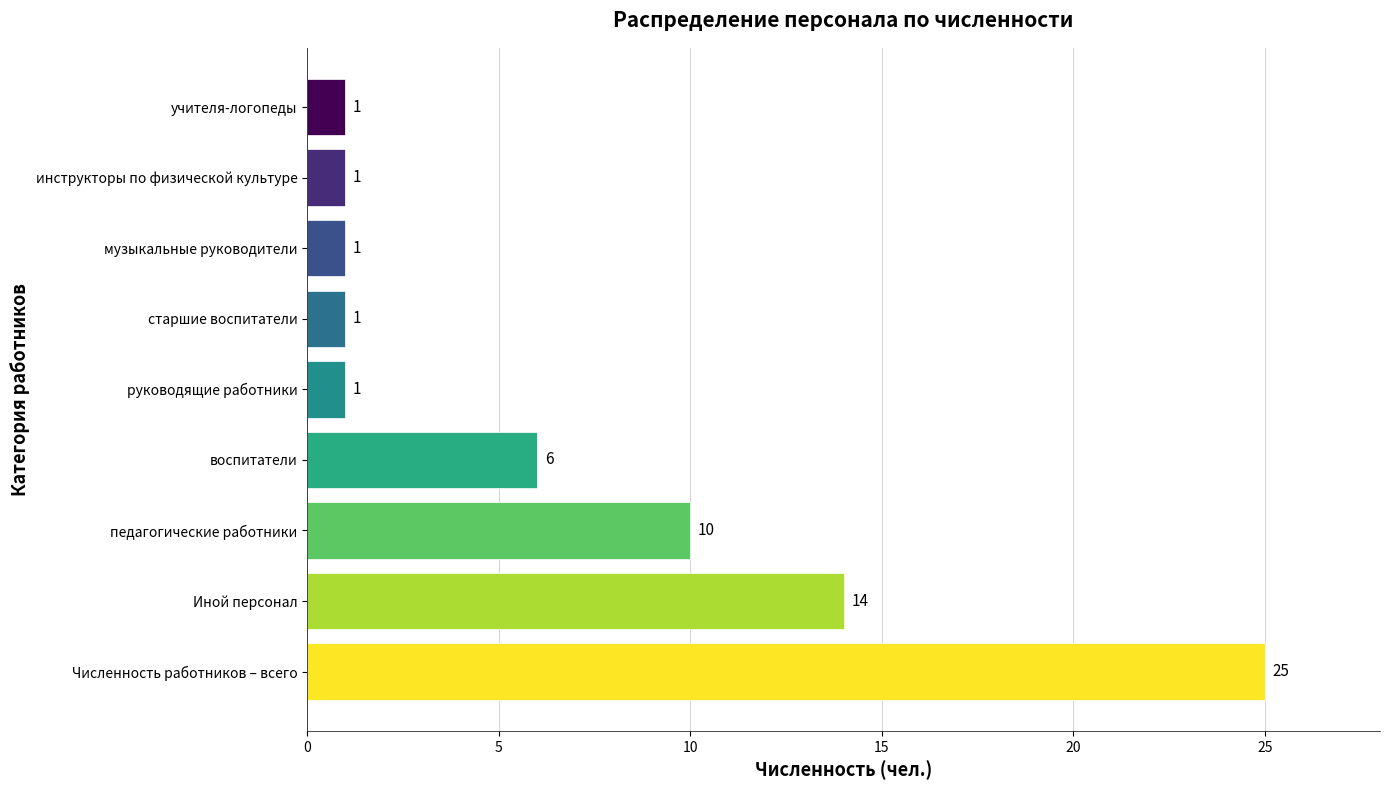

Reading top to bottom, list all the values displayed in this chart.

учителя-логопеды=1	инструкторы по физической культуре=1	музыкальные руководители=1	старшие воспитатели=1	руководящие работники=1	воспитатели=6	педагогические работники=10	Иной персонал=14	Численность работников – всего=25